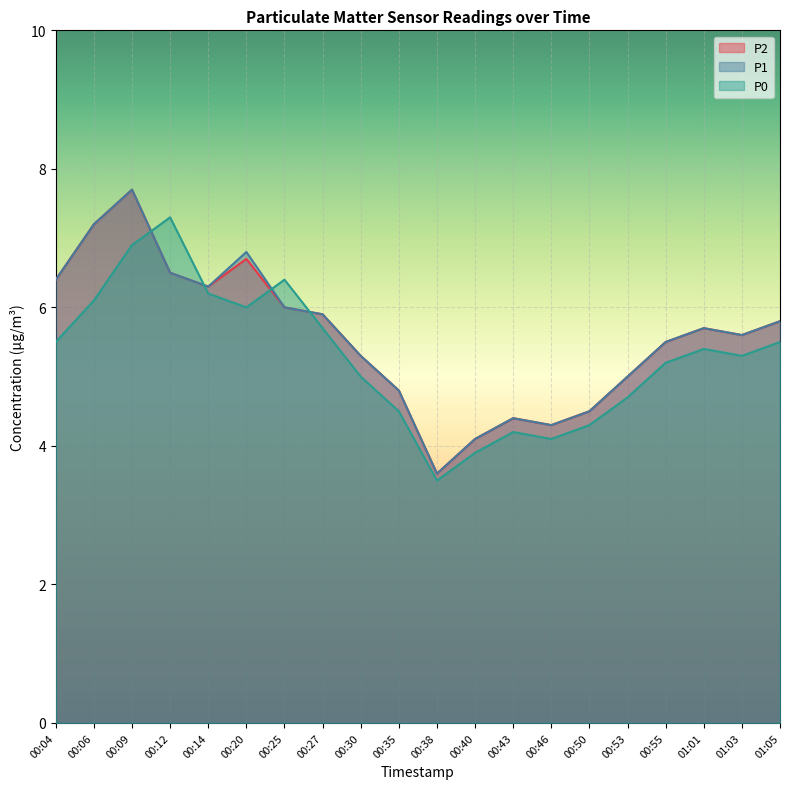

At 00:38, list the series in order from smallest to largest.

P0, P2, P1